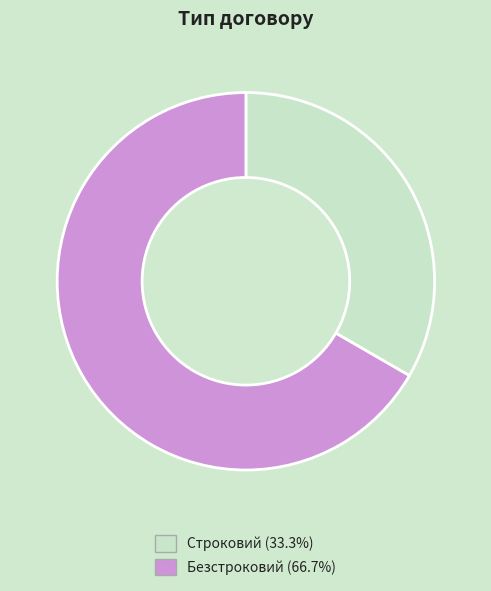

Does any single category account for the majority?

Yes